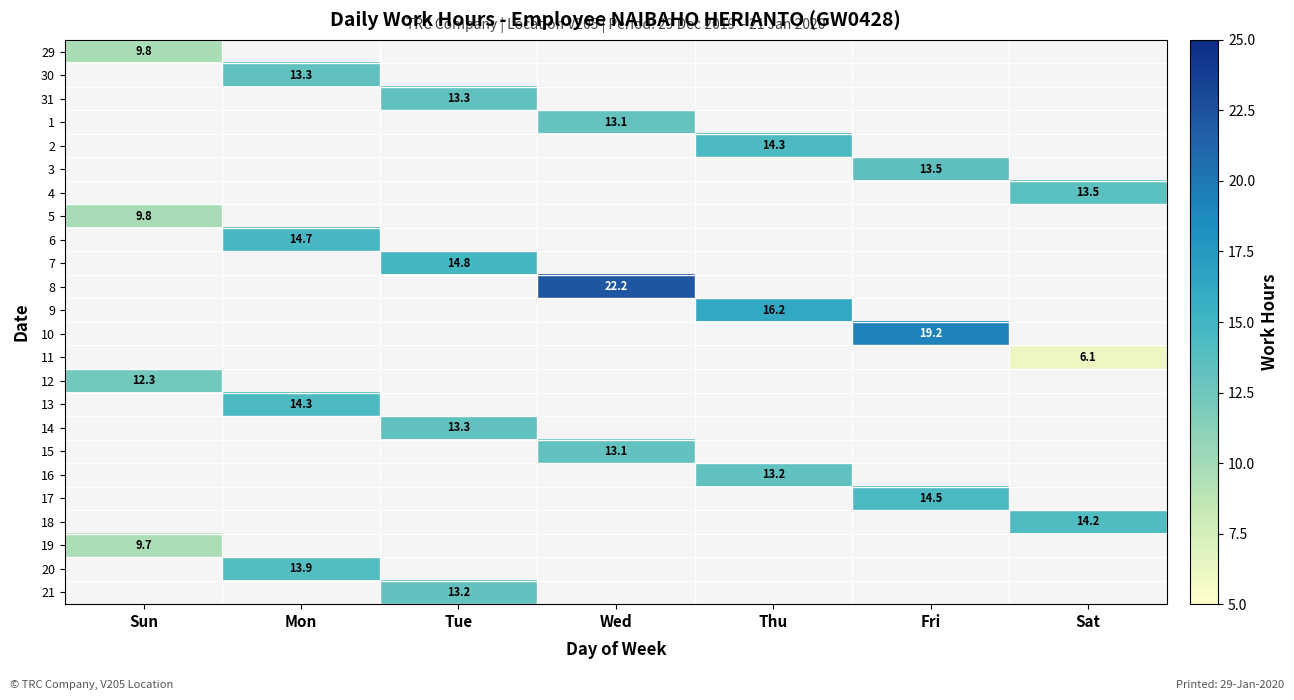

Is it true that 30 equals 8.1 at Mon?

False